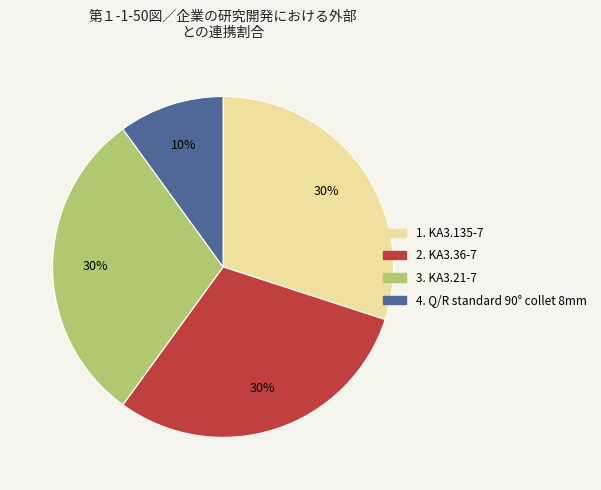

How many slices are in this pie chart?

4